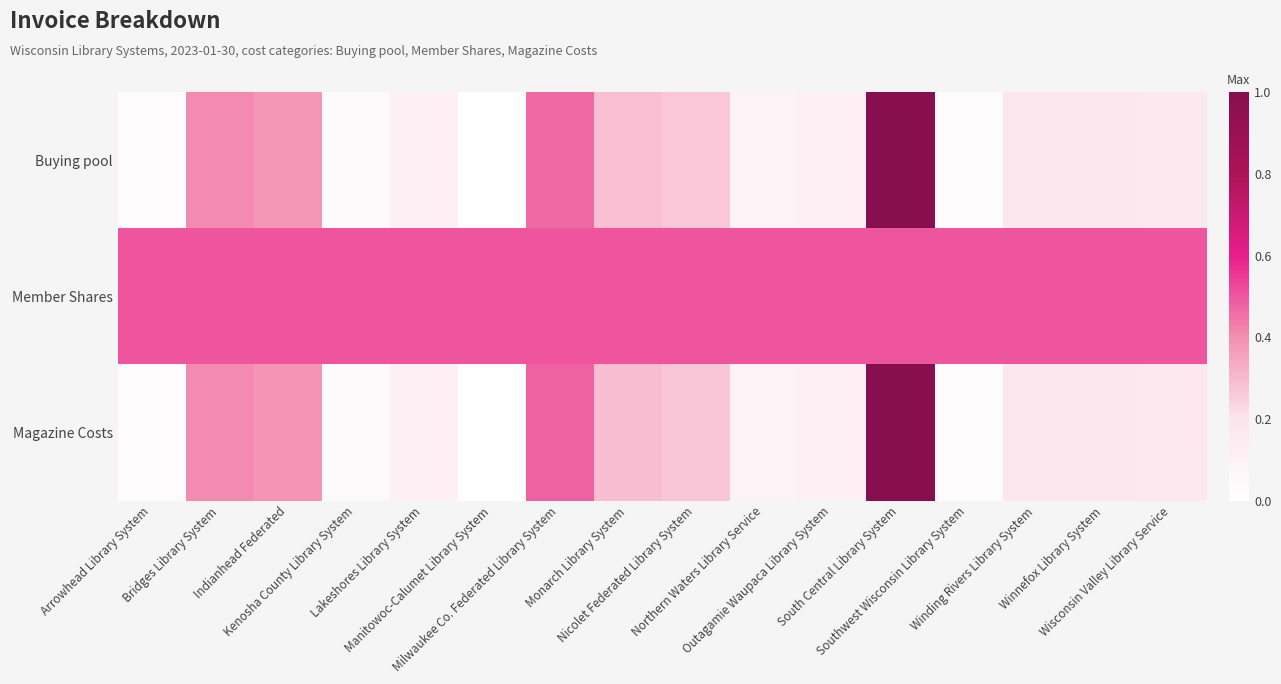

Reading right to left, extract all data points from this chart.

Buying pool: Wisconsin Valley Library Service=0.2	Winnefox Library System=0.2	Winding Rivers Library System=0.2	Southwest Wisconsin Library System=0.0	South Central Library System=1.0	Outagamie Waupaca Library System=0.1	Northern Waters Library Service=0.1	Nicolet Federated Library System=0.3	Monarch Library System=0.3	Milwaukee Co. Federated Library System=0.5	Manitowoc-Calumet Library System=0.0	Lakeshores Library System=0.1	Kenosha County Library System=0.0	Indianhead Federated=0.4	Bridges Library System=0.4	Arrowhead Library System=0.0
Member Shares: Wisconsin Valley Library Service=0.5	Winnefox Library System=0.5	Winding Rivers Library System=0.5	Southwest Wisconsin Library System=0.5	South Central Library System=0.5	Outagamie Waupaca Library System=0.5	Northern Waters Library Service=0.5	Nicolet Federated Library System=0.5	Monarch Library System=0.5	Milwaukee Co. Federated Library System=0.5	Manitowoc-Calumet Library System=0.5	Lakeshores Library System=0.5	Kenosha County Library System=0.5	Indianhead Federated=0.5	Bridges Library System=0.5	Arrowhead Library System=0.5
Magazine Costs: Wisconsin Valley Library Service=0.2	Winnefox Library System=0.2	Winding Rivers Library System=0.2	Southwest Wisconsin Library System=0.0	South Central Library System=1.0	Outagamie Waupaca Library System=0.1	Northern Waters Library Service=0.1	Nicolet Federated Library System=0.3	Monarch Library System=0.3	Milwaukee Co. Federated Library System=0.5	Manitowoc-Calumet Library System=0.0	Lakeshores Library System=0.1	Kenosha County Library System=0.0	Indianhead Federated=0.4	Bridges Library System=0.4	Arrowhead Library System=0.0